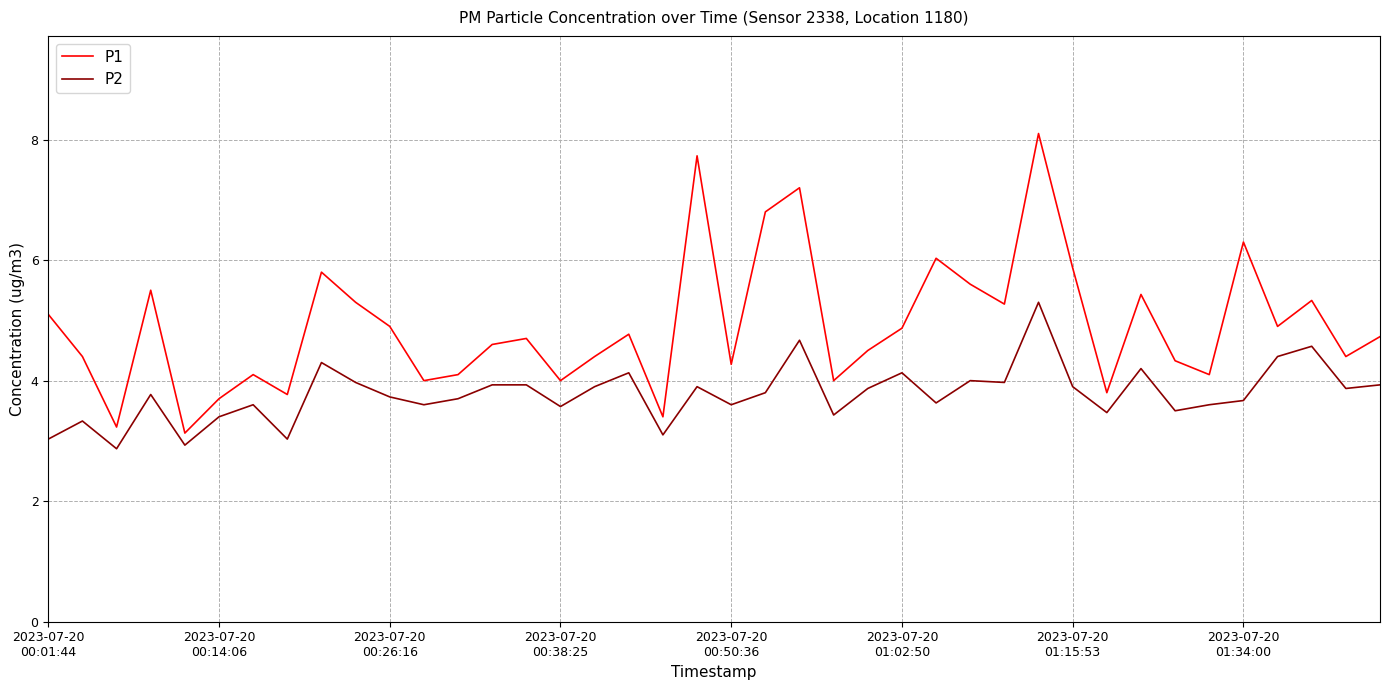

Which series has the widest spread of values?

P1